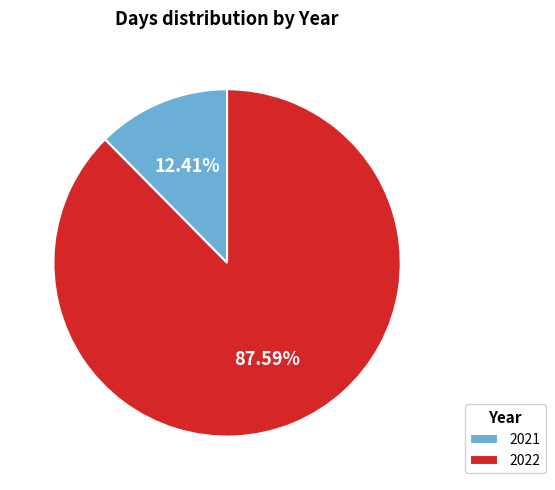

Which category has the smallest portion of the pie?

2021